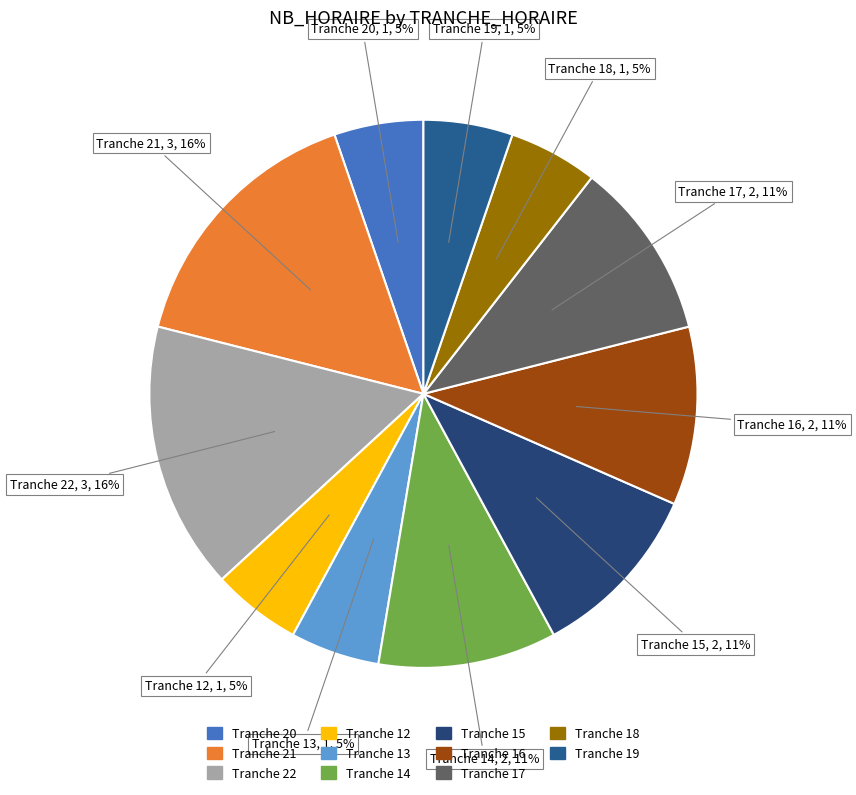

True or false: Tranche 21 accounts for 6% of the total.

False